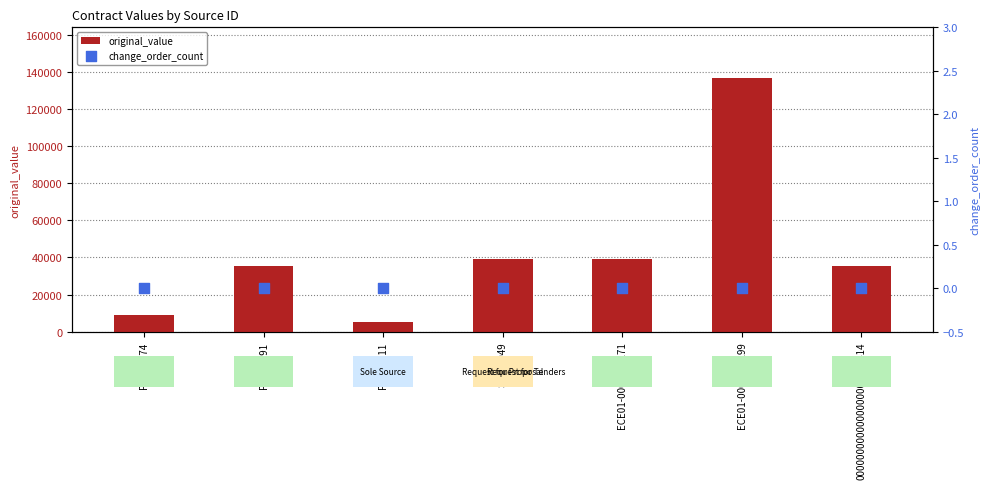

At which category is the sum across all series the highest?

ECE01-0000009199